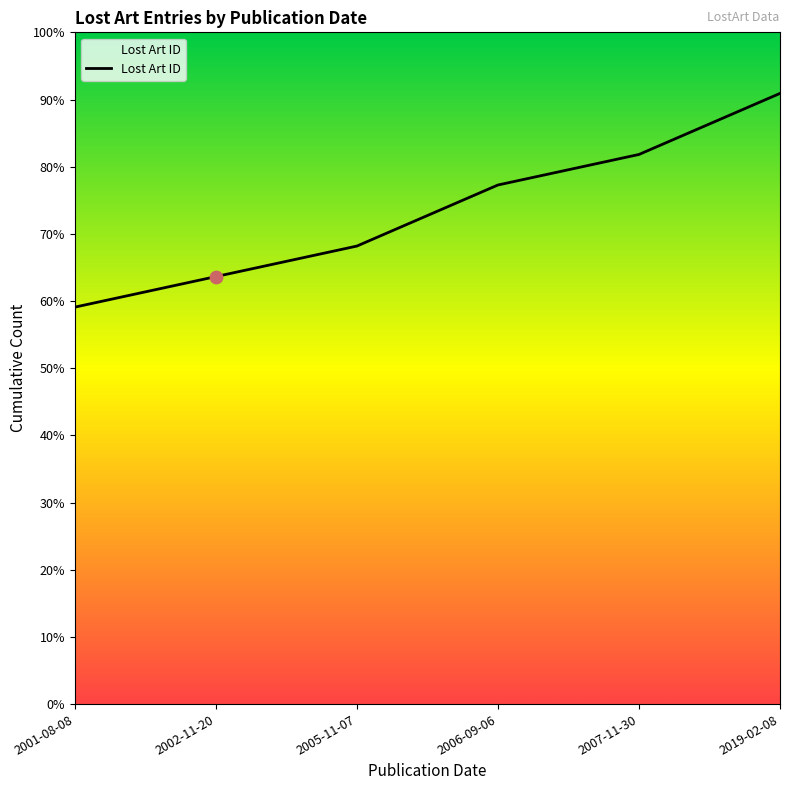

Between 2019-02-08 and 2006-09-06, which is larger?

2019-02-08